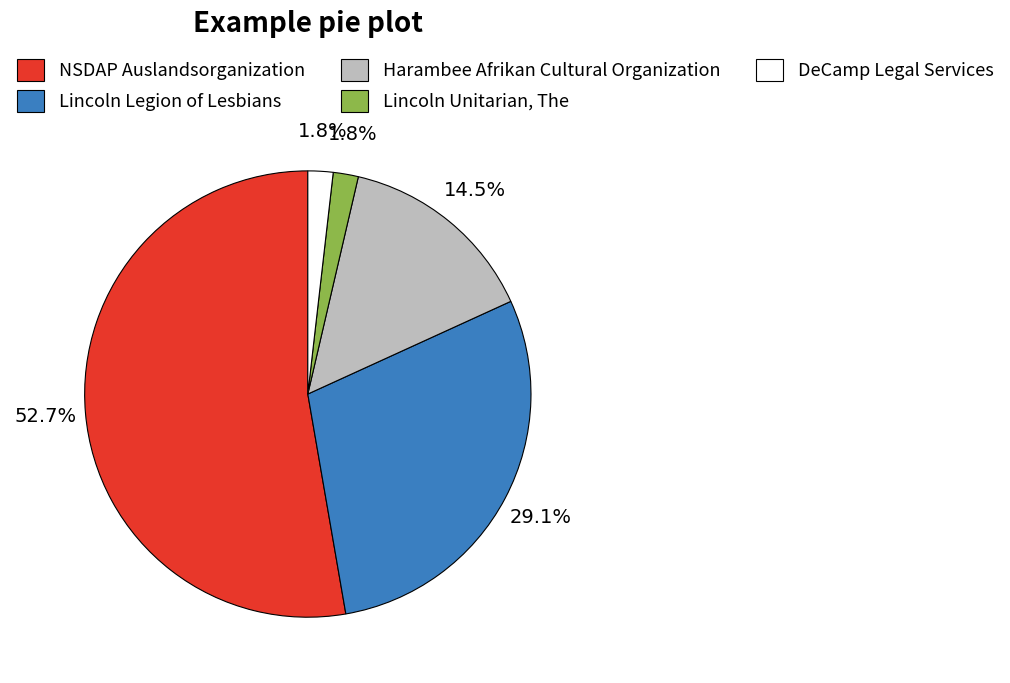

Is there any slice that represents more than half of the pie?

Yes